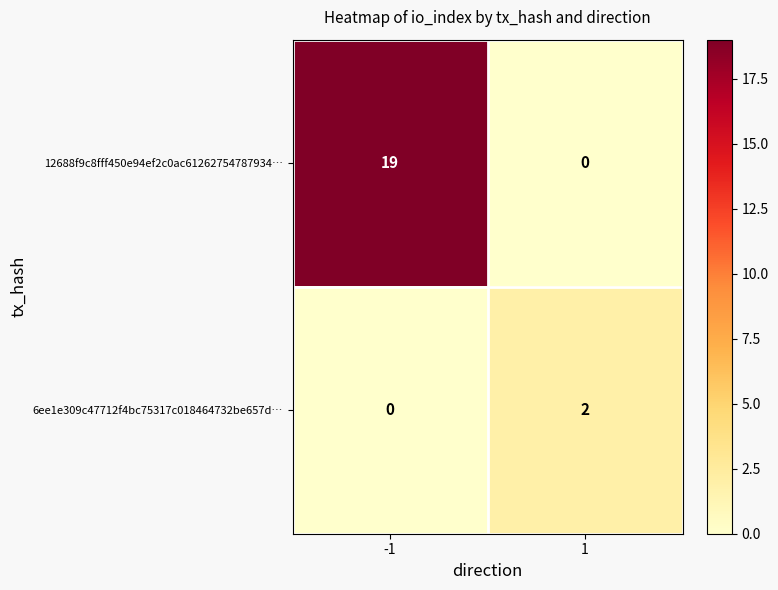

Which series has the widest spread of values?

12688f9c8fff450e94ef2c0ac61262754787934…